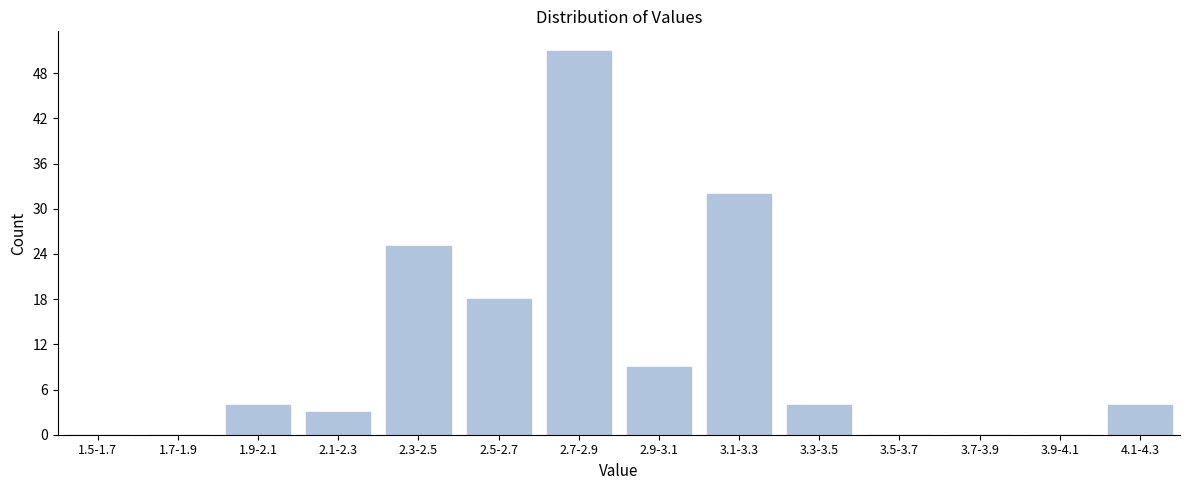

Reading right to left, what are all the values shown in this chart?

4.1-4.3=4	3.9-4.1=0	3.7-3.9=0	3.5-3.7=0	3.3-3.5=4	3.1-3.3=32	2.9-3.1=9	2.7-2.9=51	2.5-2.7=18	2.3-2.5=25	2.1-2.3=3	1.9-2.1=4	1.7-1.9=0	1.5-1.7=0